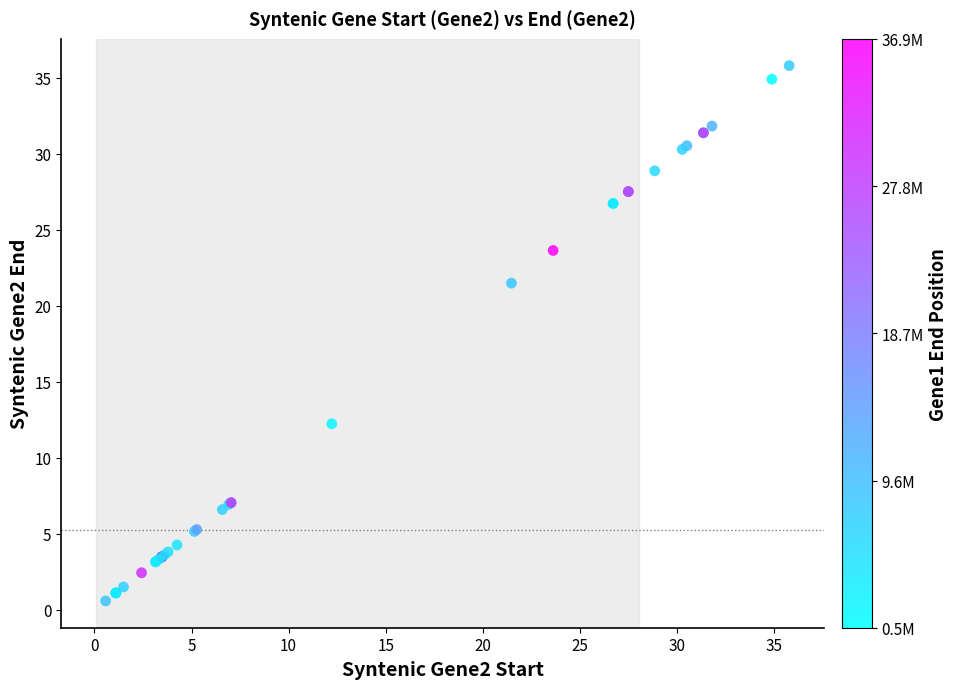

What Y value in the scatter plot is closest to 18?

21.5